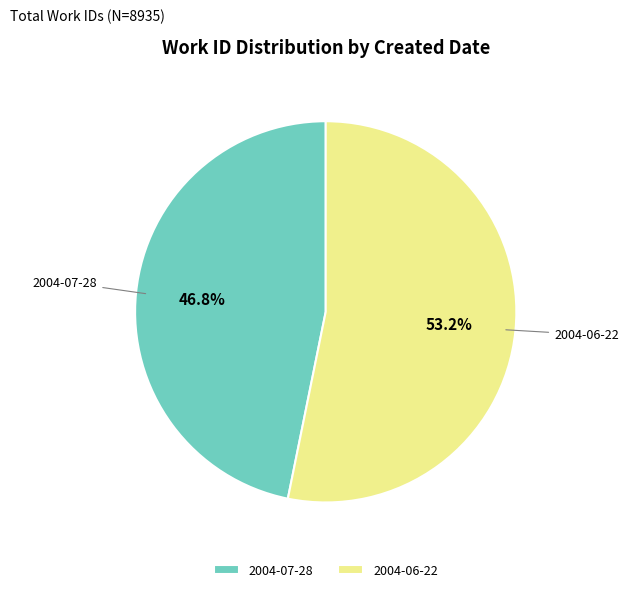

Does 2004-07-28 account for over 50% of the chart?

No